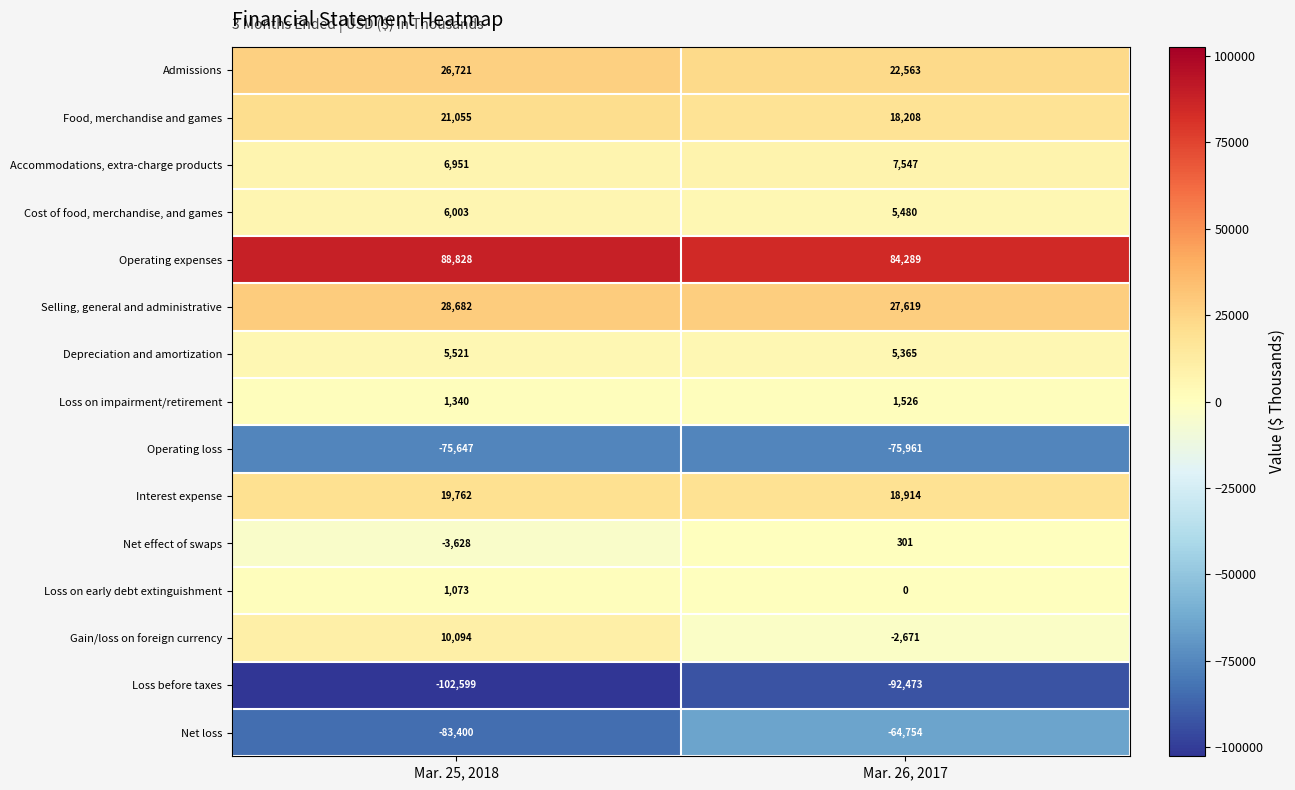

At which label is Loss on impairment/retirement closest to 1433?

Mar. 25, 2018